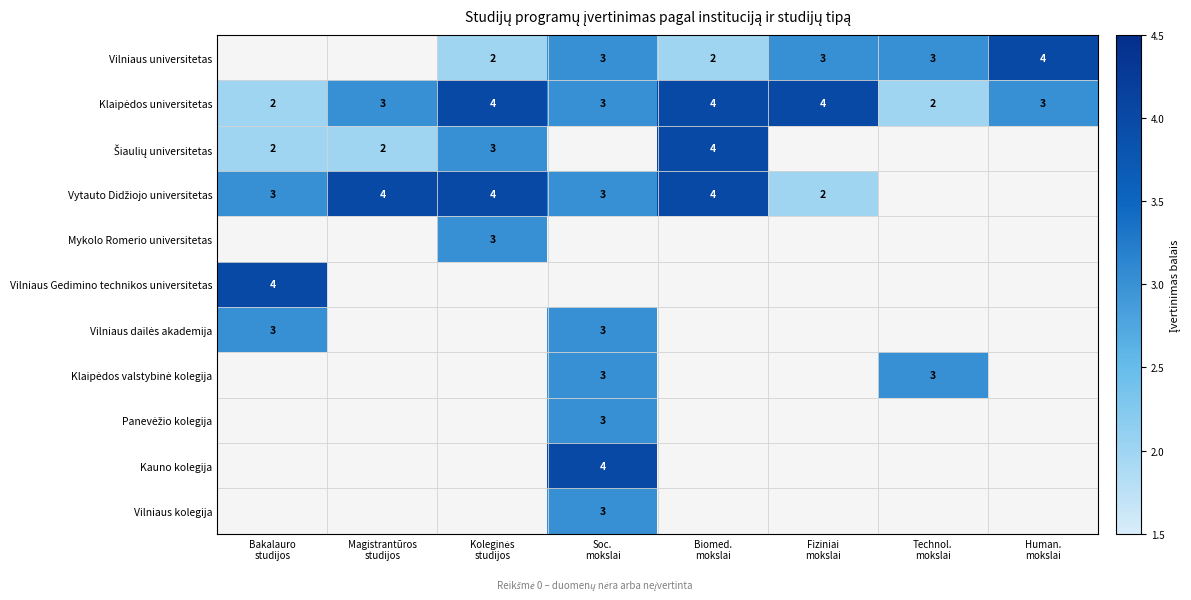

Count the number of categories in the chart.

8